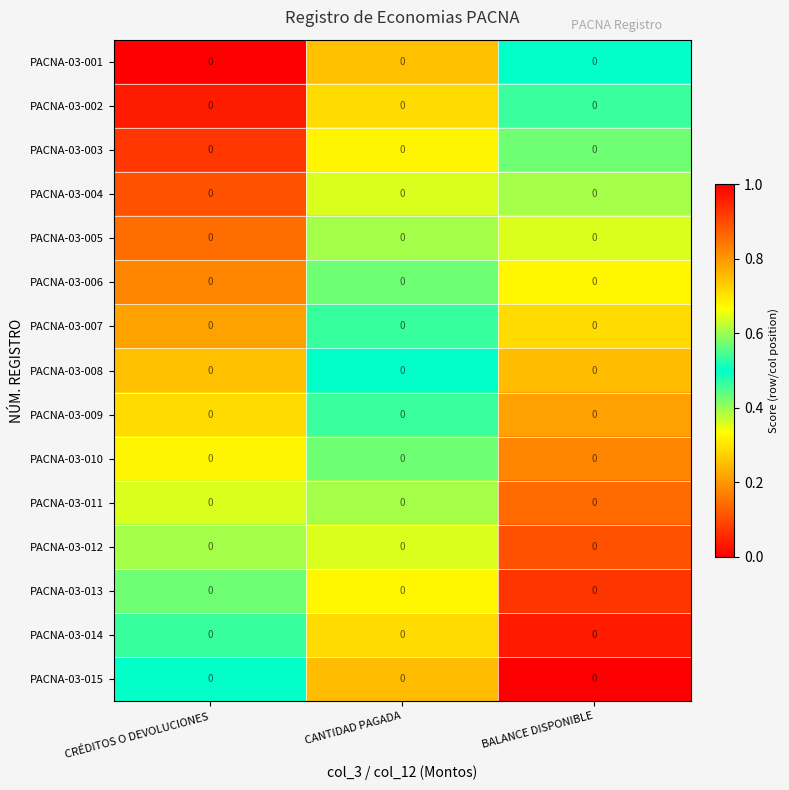

Reading left to right, extract all data points from this chart.

PACNA-03-001: CRÉDITOS O DEVOLUCIONES=0.0	CANTIDAD PAGADA=0.0	BALANCE DISPONIBLE=0.0
PACNA-03-002: CRÉDITOS O DEVOLUCIONES=0.0	CANTIDAD PAGADA=0.0	BALANCE DISPONIBLE=0.0
PACNA-03-003: CRÉDITOS O DEVOLUCIONES=0.0	CANTIDAD PAGADA=0.0	BALANCE DISPONIBLE=0.0
PACNA-03-004: CRÉDITOS O DEVOLUCIONES=0.0	CANTIDAD PAGADA=0.0	BALANCE DISPONIBLE=0.0
PACNA-03-005: CRÉDITOS O DEVOLUCIONES=0.0	CANTIDAD PAGADA=0.0	BALANCE DISPONIBLE=0.0
PACNA-03-006: CRÉDITOS O DEVOLUCIONES=0.0	CANTIDAD PAGADA=0.0	BALANCE DISPONIBLE=0.0
PACNA-03-007: CRÉDITOS O DEVOLUCIONES=0.0	CANTIDAD PAGADA=0.0	BALANCE DISPONIBLE=0.0
PACNA-03-008: CRÉDITOS O DEVOLUCIONES=0.0	CANTIDAD PAGADA=0.0	BALANCE DISPONIBLE=0.0
PACNA-03-009: CRÉDITOS O DEVOLUCIONES=0.0	CANTIDAD PAGADA=0.0	BALANCE DISPONIBLE=0.0
PACNA-03-010: CRÉDITOS O DEVOLUCIONES=0.0	CANTIDAD PAGADA=0.0	BALANCE DISPONIBLE=0.0
PACNA-03-011: CRÉDITOS O DEVOLUCIONES=0.0	CANTIDAD PAGADA=0.0	BALANCE DISPONIBLE=0.0
PACNA-03-012: CRÉDITOS O DEVOLUCIONES=0.0	CANTIDAD PAGADA=0.0	BALANCE DISPONIBLE=0.0
PACNA-03-013: CRÉDITOS O DEVOLUCIONES=0.0	CANTIDAD PAGADA=0.0	BALANCE DISPONIBLE=0.0
PACNA-03-014: CRÉDITOS O DEVOLUCIONES=0.0	CANTIDAD PAGADA=0.0	BALANCE DISPONIBLE=0.0
PACNA-03-015: CRÉDITOS O DEVOLUCIONES=0.0	CANTIDAD PAGADA=0.0	BALANCE DISPONIBLE=0.0